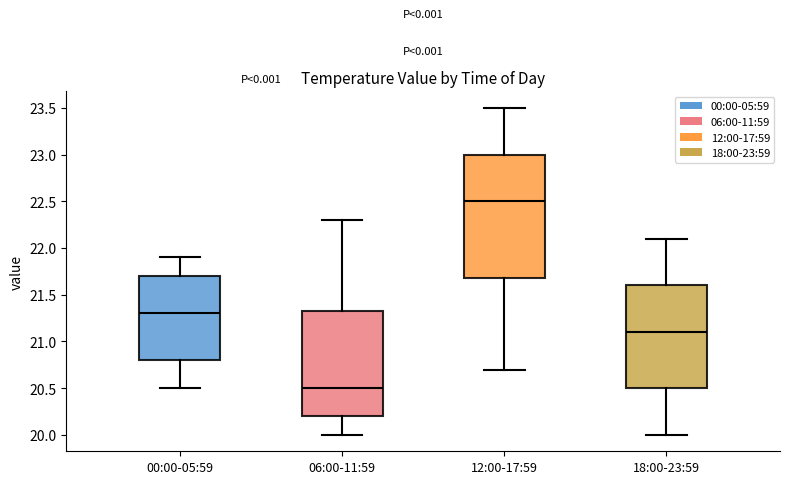

Which box is the tallest, from its lower edge to its upper edge?

12:00-17:59